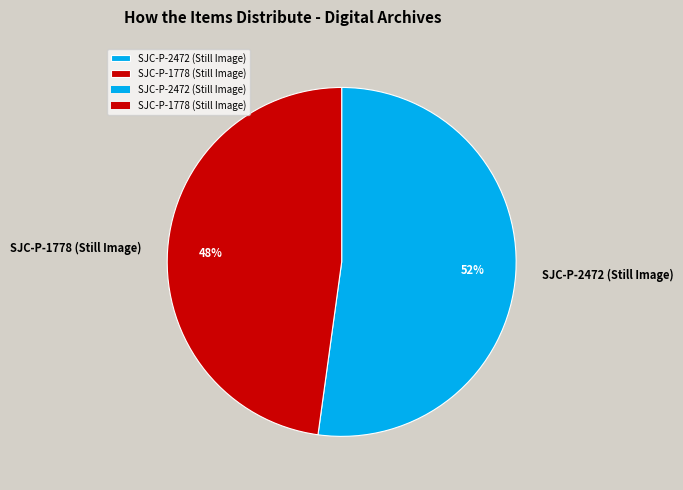

Combined, do SJC-P-2472 (Still Image) and SJC-P-1778 (Still Image) account for over 50%?

Yes